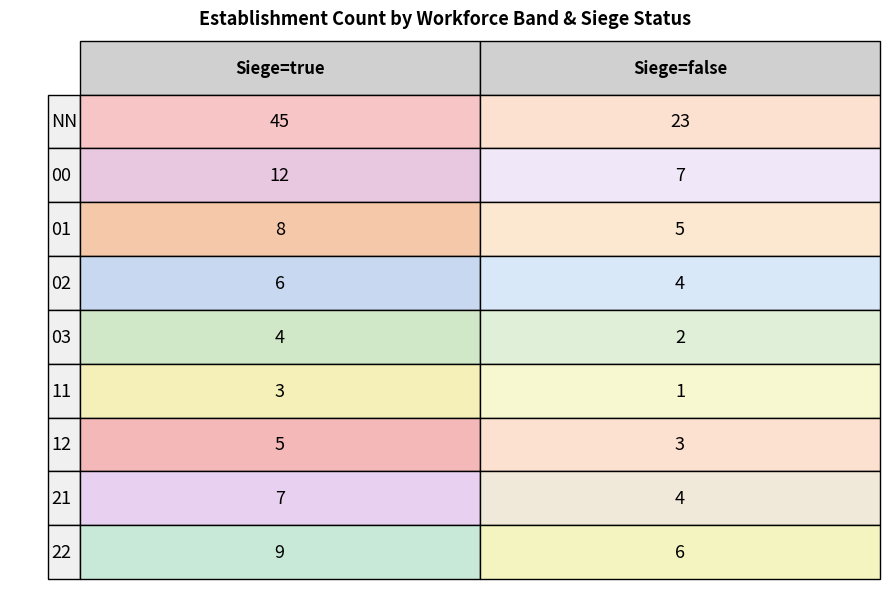

What is the difference between the maximum and minimum values in the false series?

22